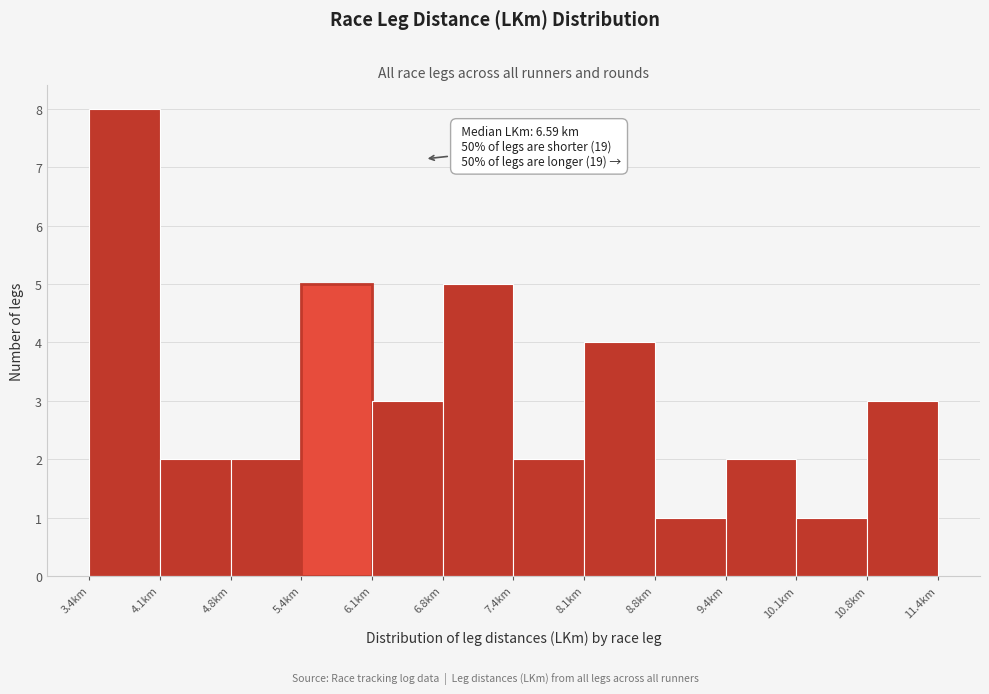

Over which range of the x-axis is the bar tallest?

3.4 to 4.1